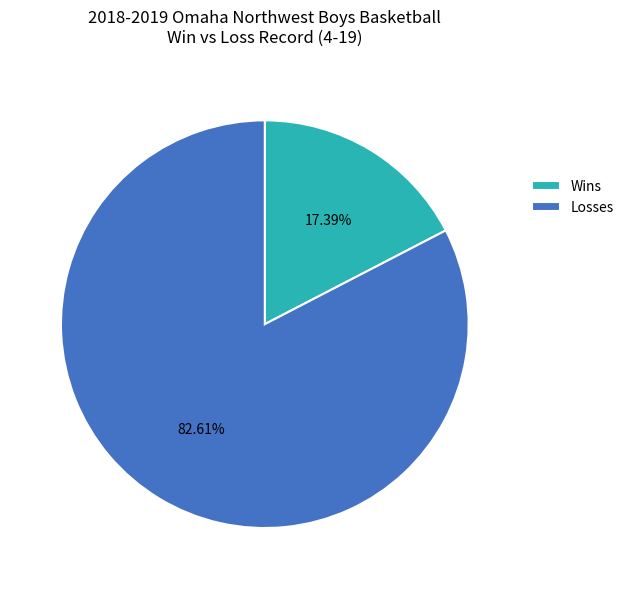

Between Losses and Wins, which is larger?

Losses